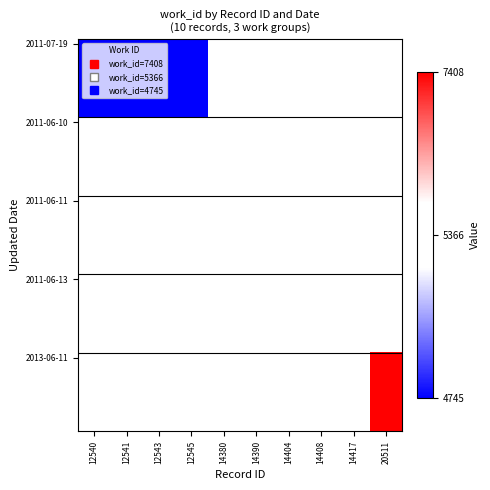

At how many categories does at least one series exceed 0?

6